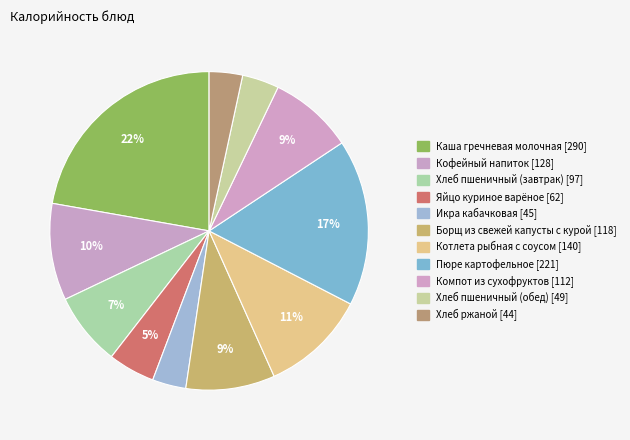

How many segments does this pie chart have?

11